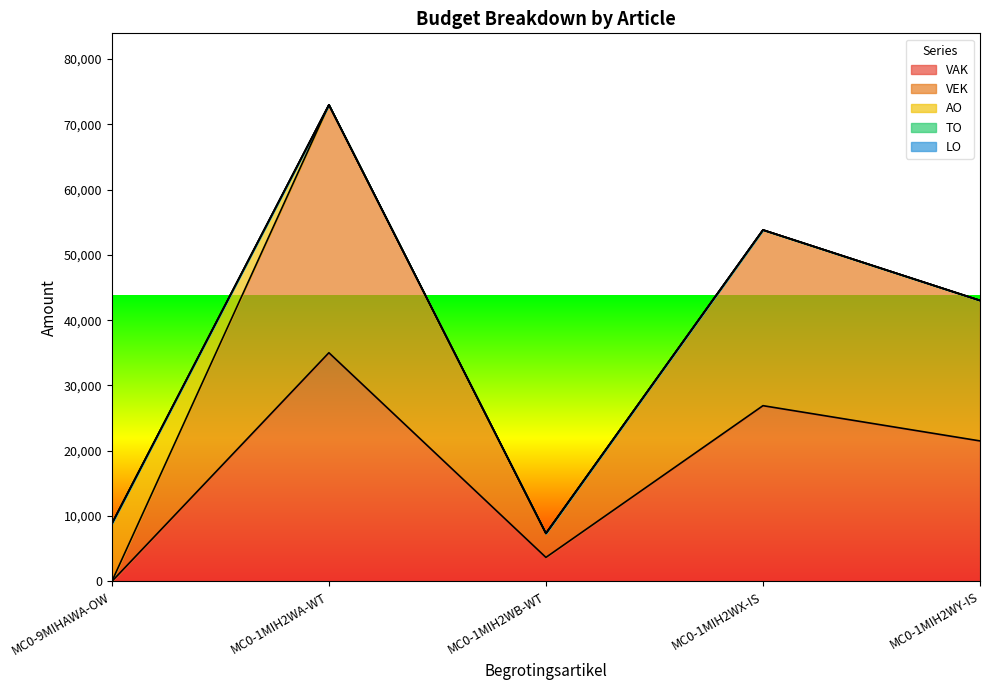

Is the value of VAK at MC0-1MIH2WY-IS greater than the value of VEK at MC0-1MIH2WY-IS?

No